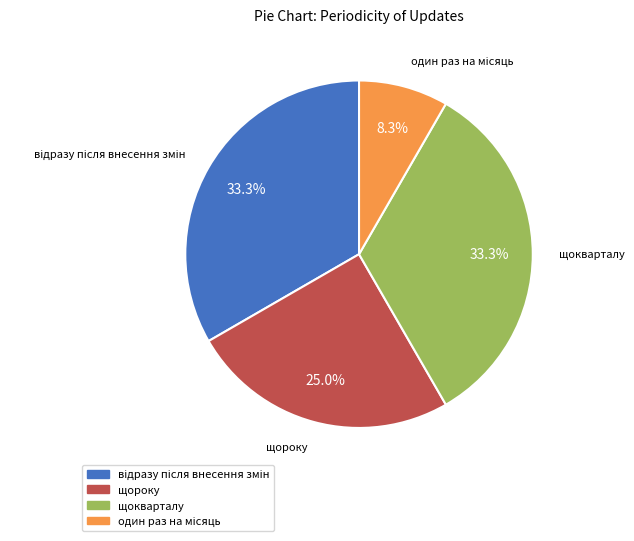

To the nearest percent, what percentage of the pie is щокварталу?

33%